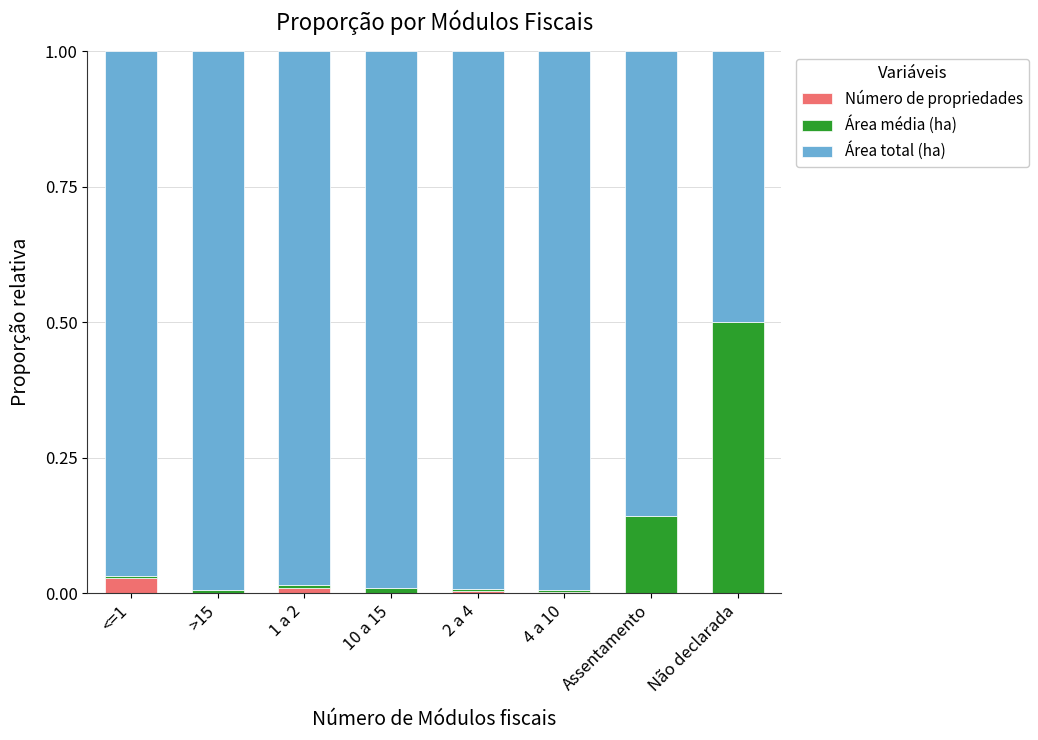

True or false: Número de propriedades has a value of 0.0 at 1 a 2.

True